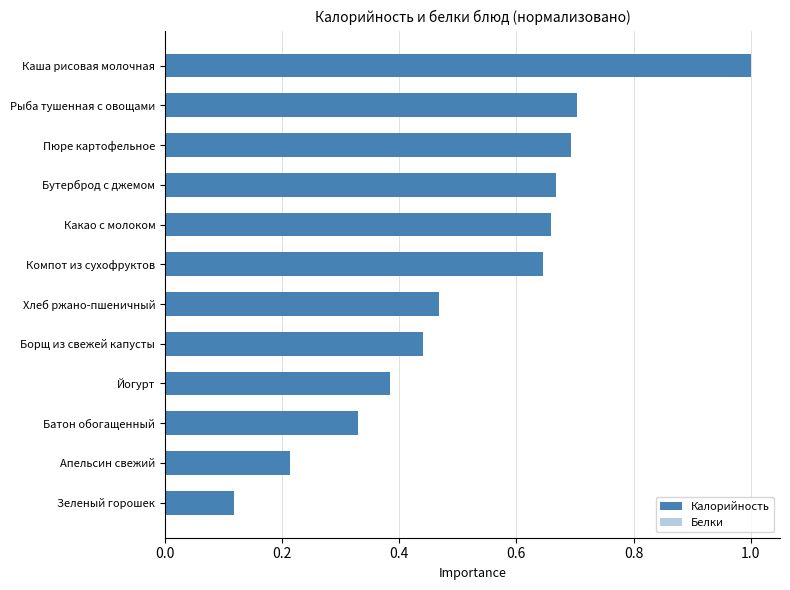

List the series in order of their peak value, highest first.

Калорийность, Белки